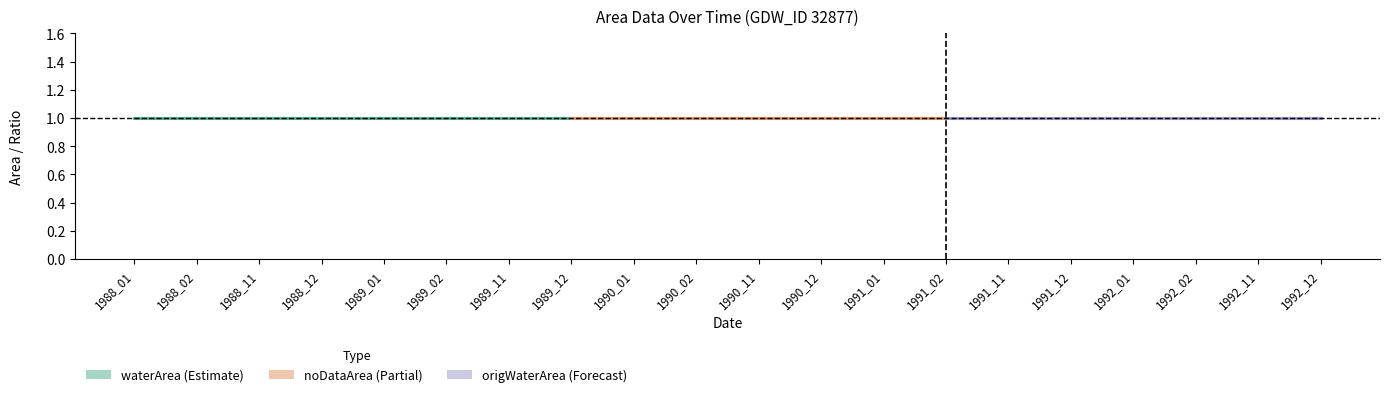

How many lines are shown in the chart?

5